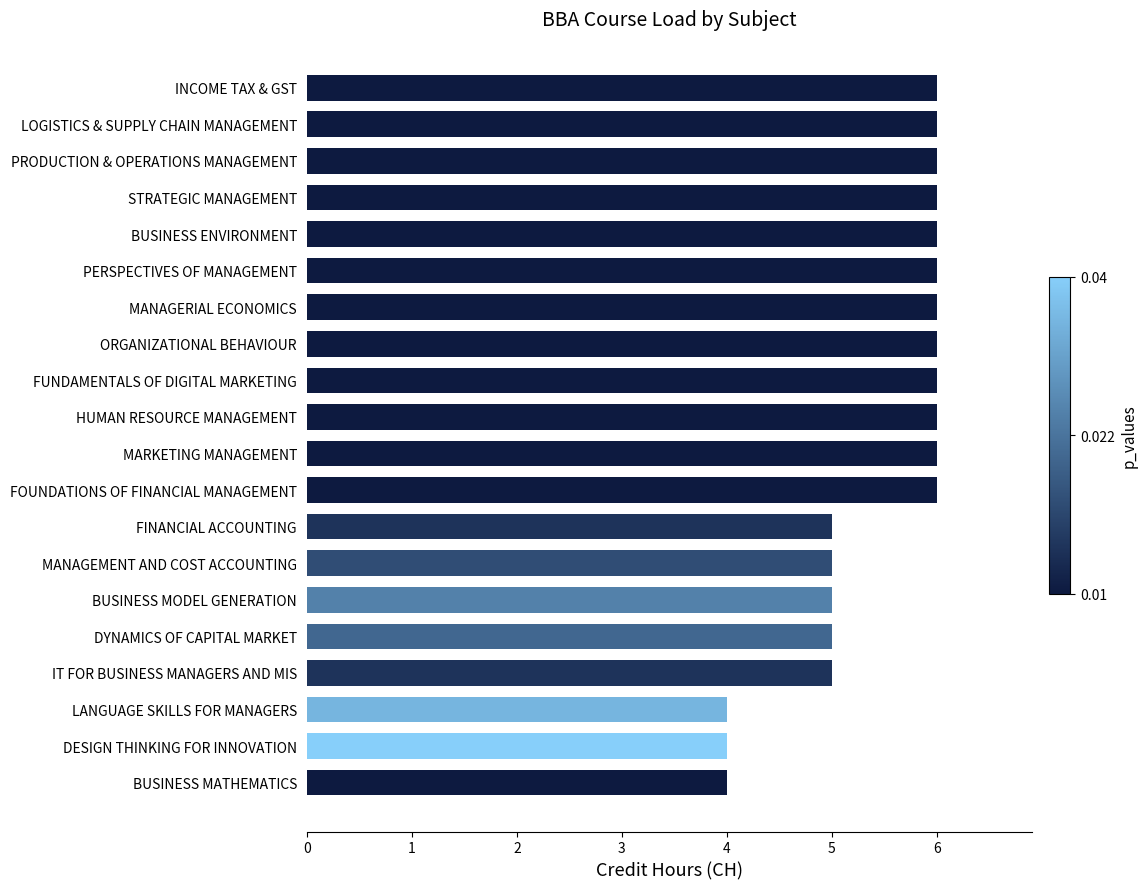

What is the average value?

5